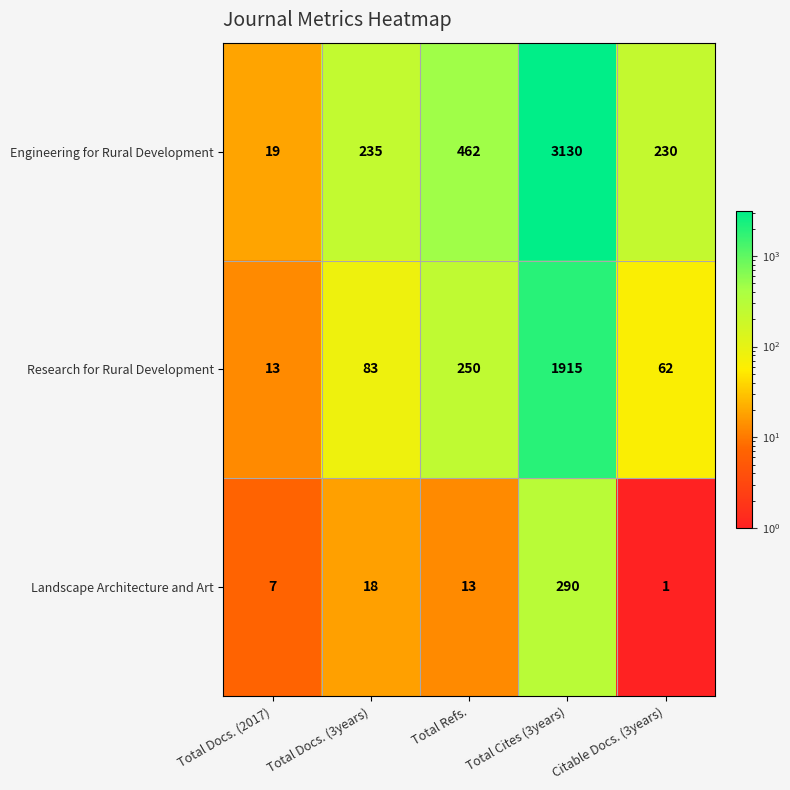

Which series has the widest spread of values?

Engineering for Rural Development